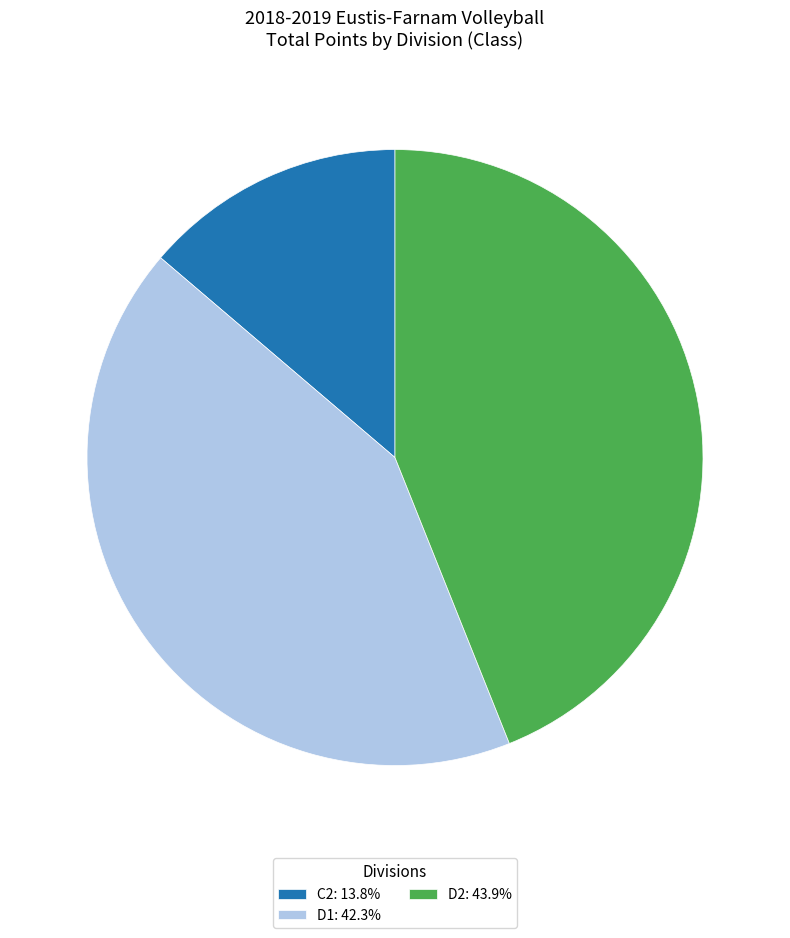

What is the ratio of the value at C2: 13.8% to the value at D2: 43.9%?

0.3